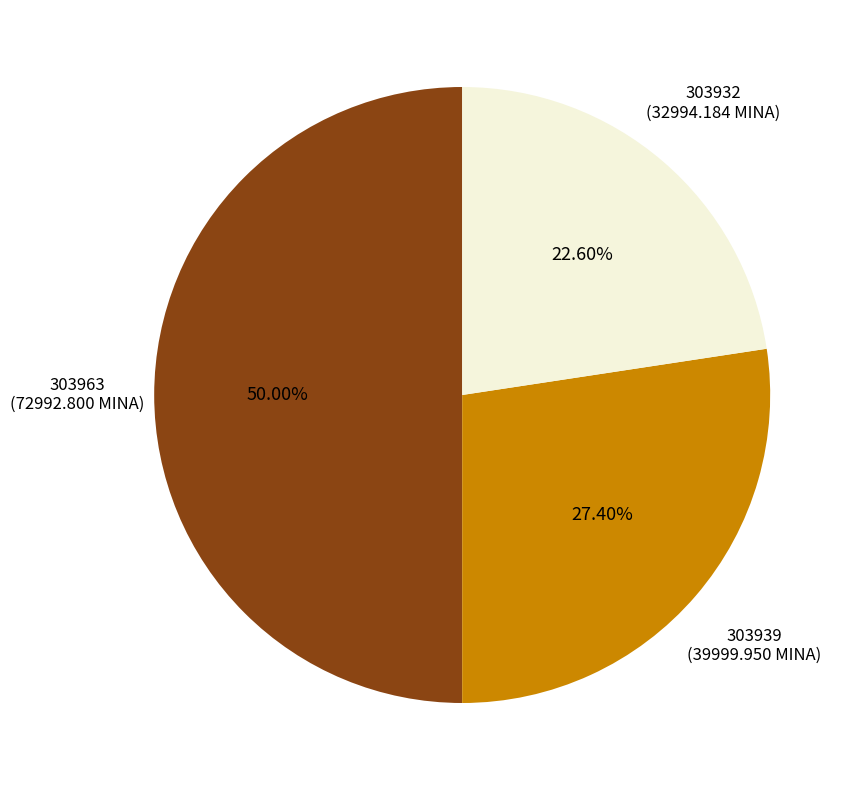

To the nearest percent, what is the average slice percentage?

33%